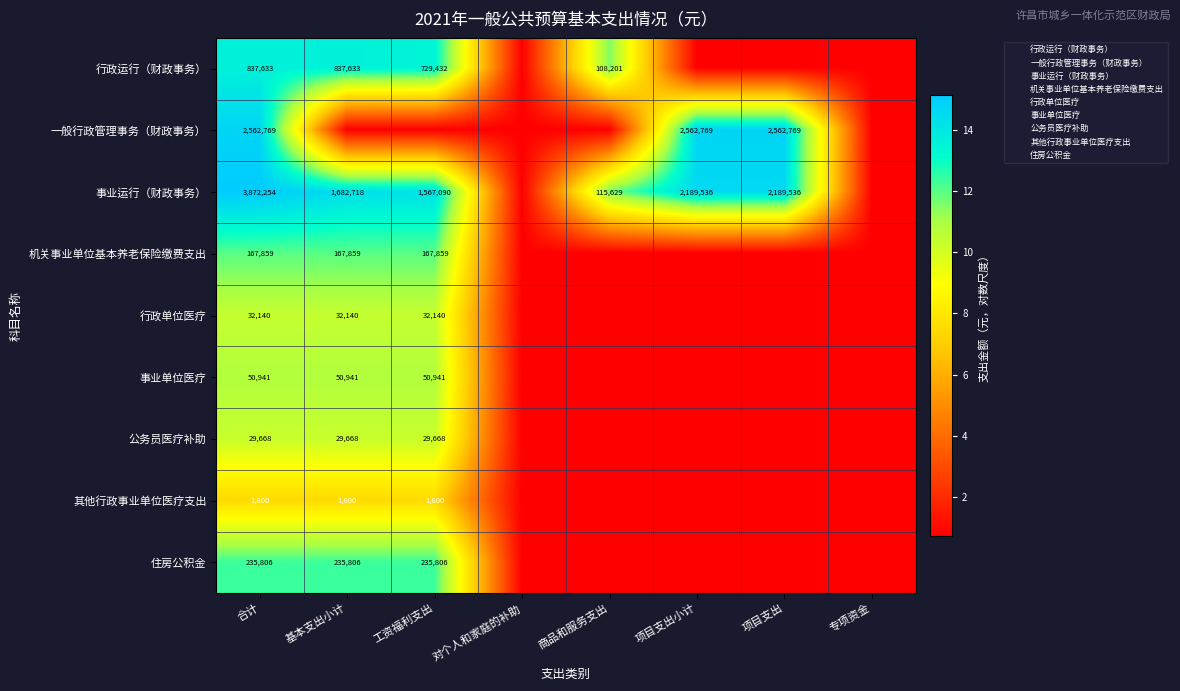

Which category has the highest value in the 住房公积金 series?

合计